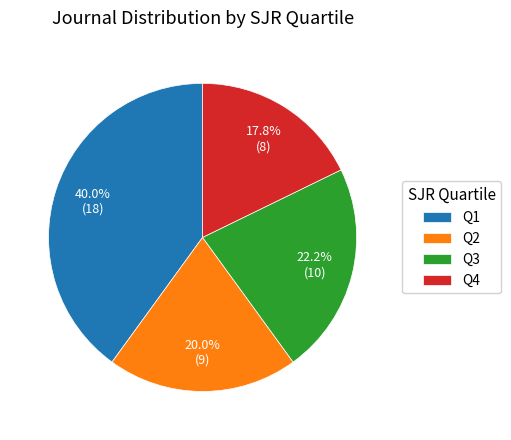

What is the ratio of the value at Q2 to the value at Q4?

1.1